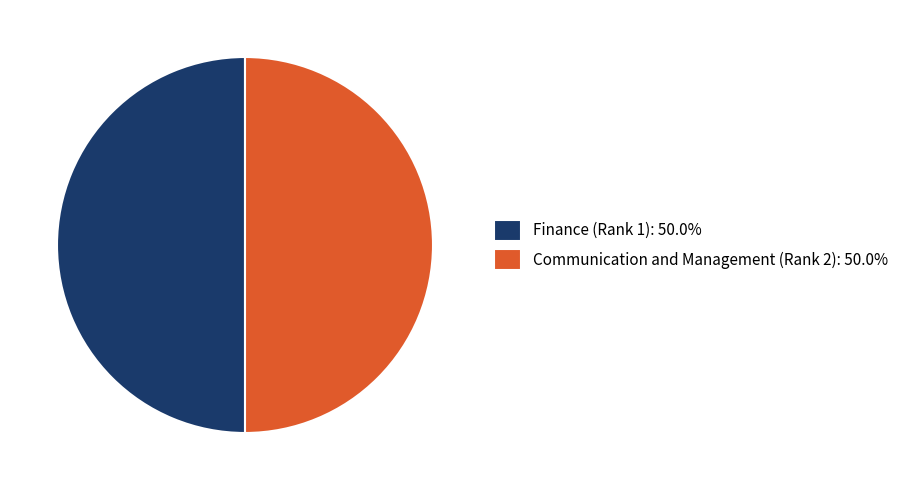

True or false: Finance (Rank 1) accounts for 40% of the total.

False